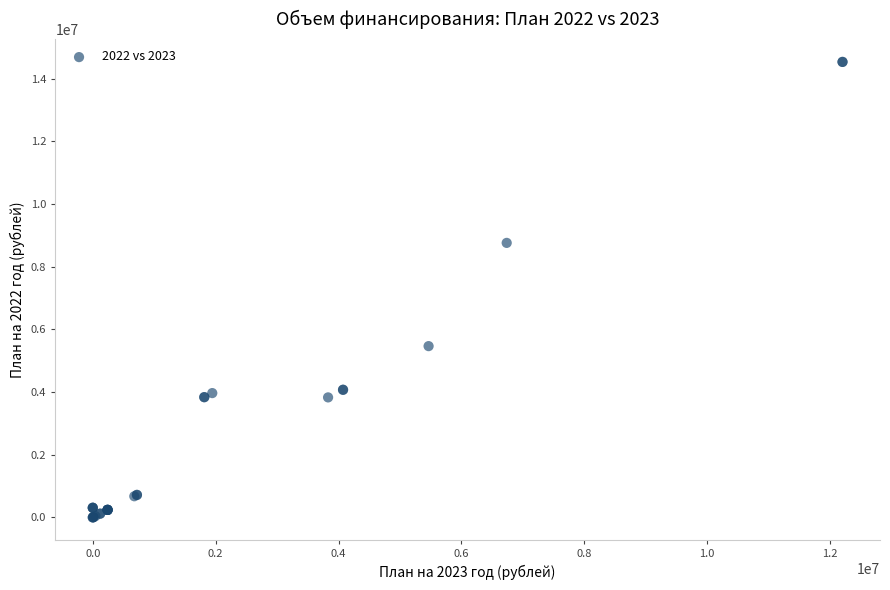

What Y value in the scatter plot is closest to 7266900?

8759744.3